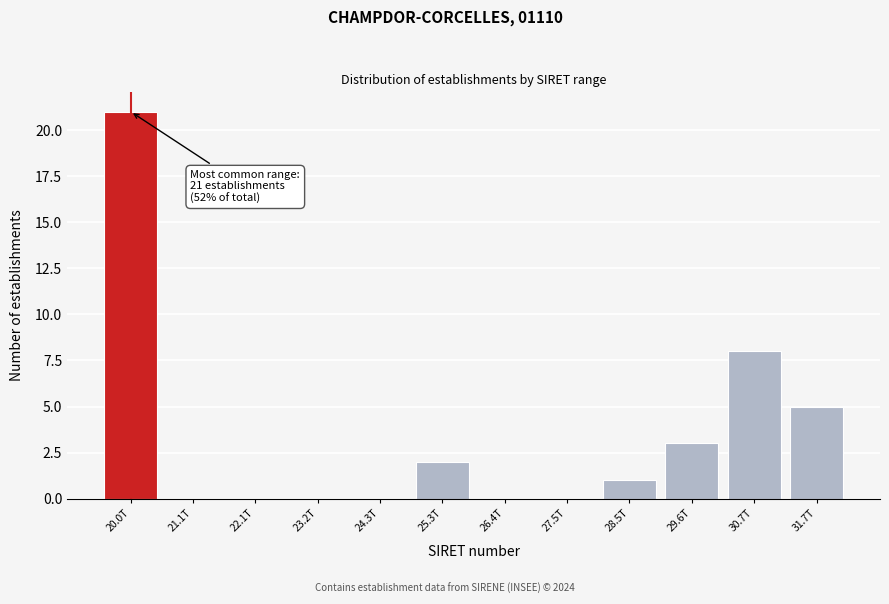

Reading right to left, extract all data points from this chart.

31.7T=5	30.7T=8	29.6T=3	28.5T=1	27.5T=0	26.4T=0	25.3T=2	24.3T=0	23.2T=0	22.1T=0	21.1T=0	20.0T=21